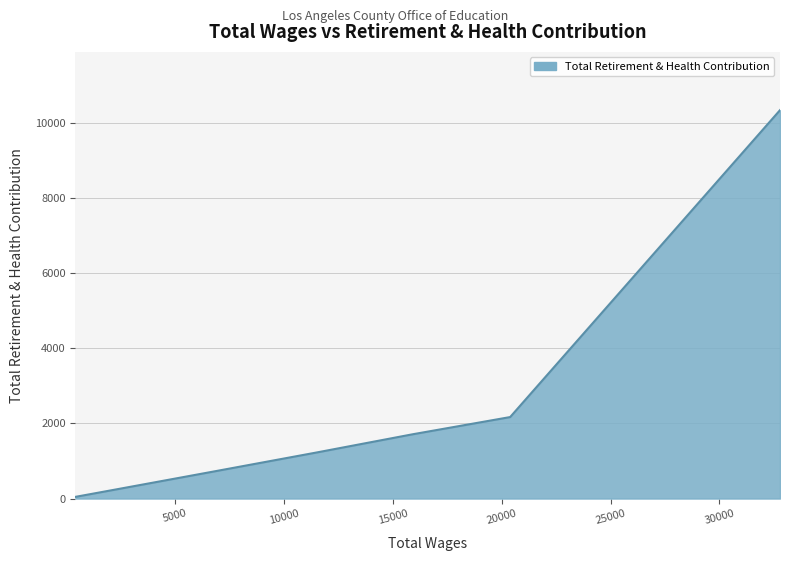

What is the difference between the maximum and second lowest values?

10099